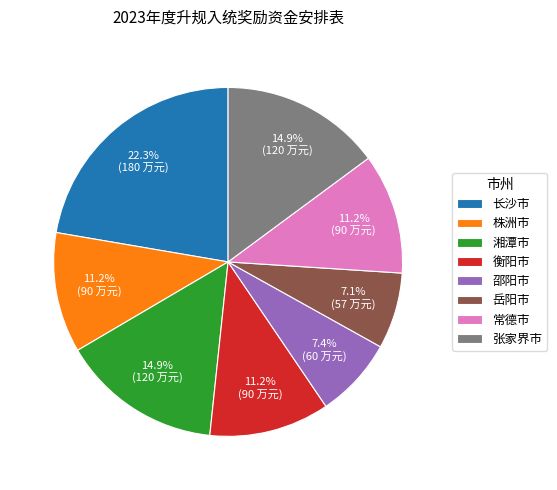

To the nearest percent, what portion does 张家界市 represent?

15%